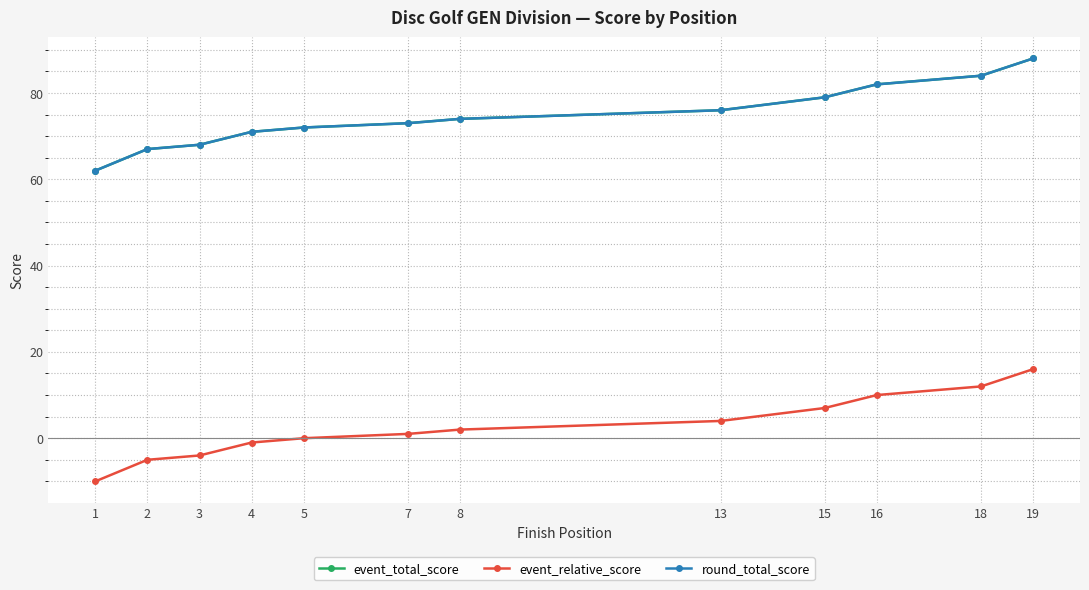

Does the chart display data point markers on the line(s)?

Yes